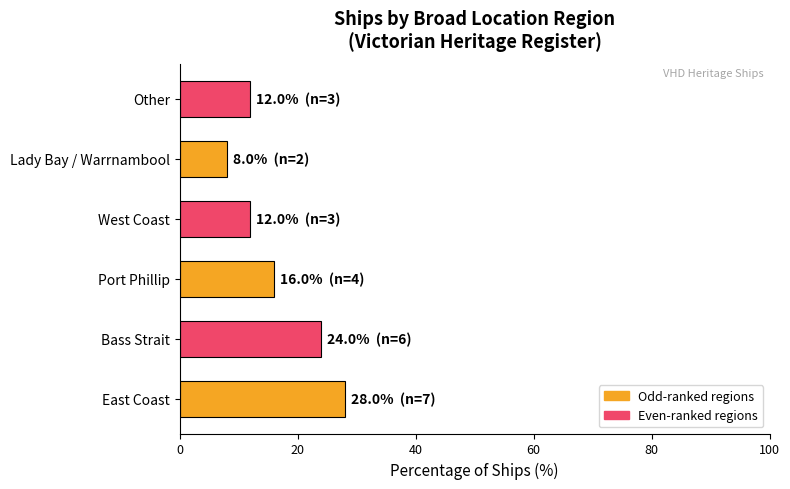

Approximately how many times larger is the value at Lady Bay / Warrnambool compared to Other?

0.7